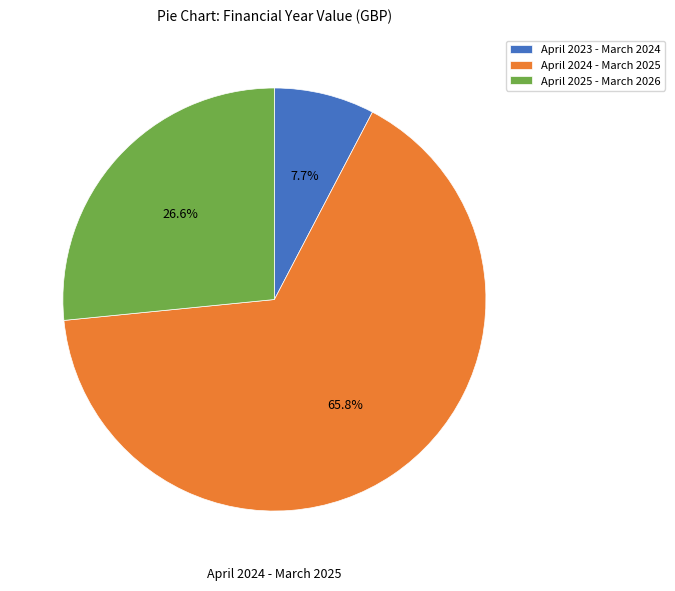

Is there any slice that represents more than half of the pie?

Yes